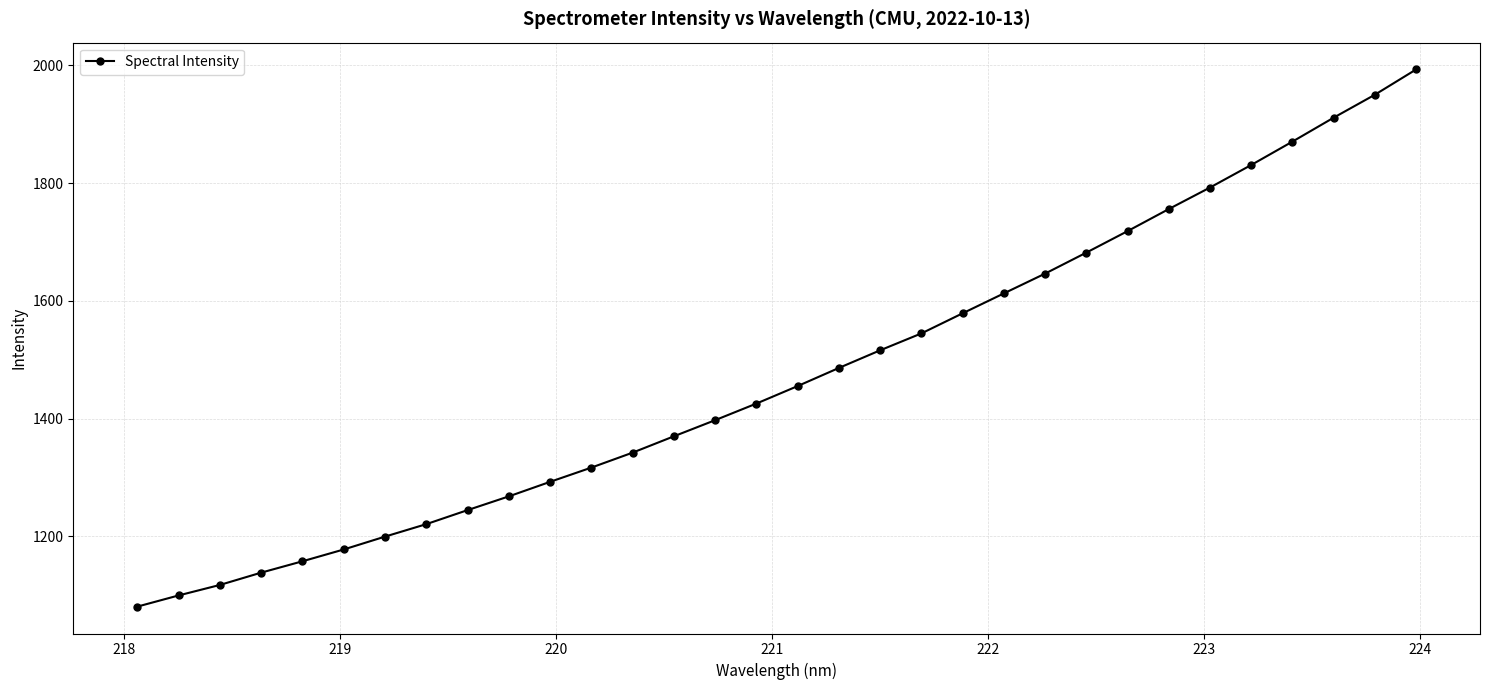

What is the difference between the maximum and minimum values?

912.3